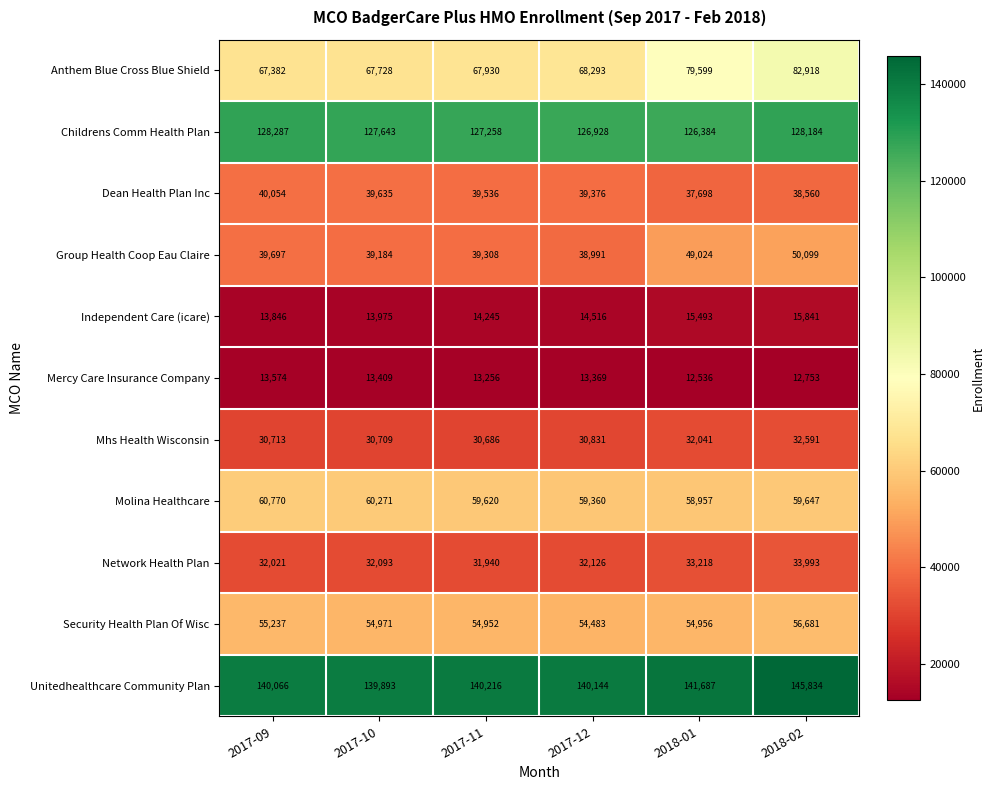

What is the difference between the highest and lowest values at 2018-01?

129151